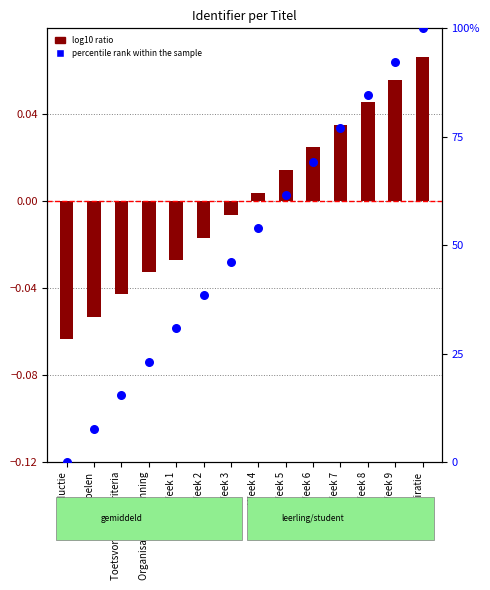

Which series contains the highest Y value?

percentile rank within the sample